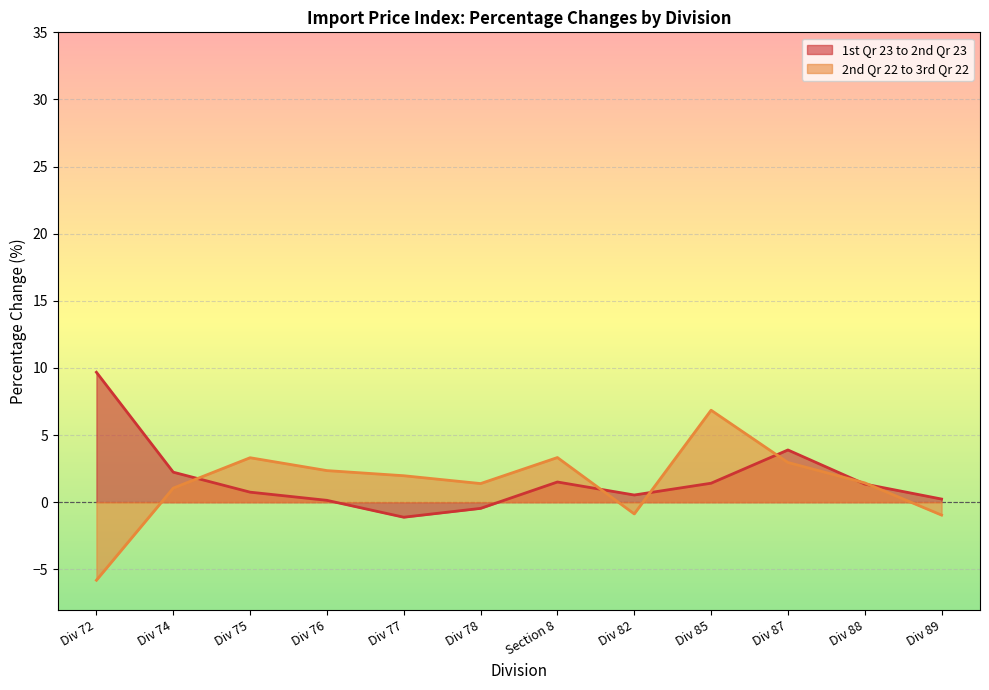

What is the difference between the highest and lowest values at Div 74?

1.2